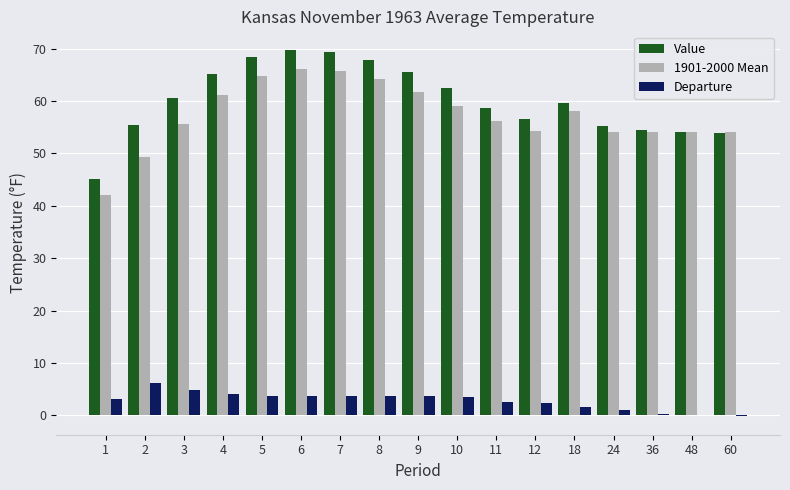

The value of 1901-2000 Mean at 36 is 54.1. True or false?

True